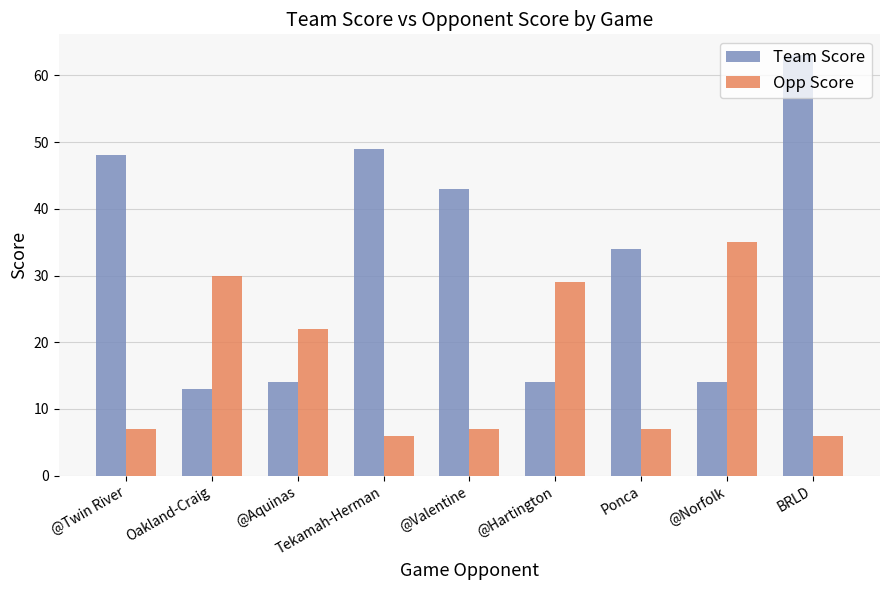

Reading left to right, what are all the values shown in this chart?

Team Score: 48	13	14	49	43	14	34	14	63
Opp Score: 7	30	22	6	7	29	7	35	6